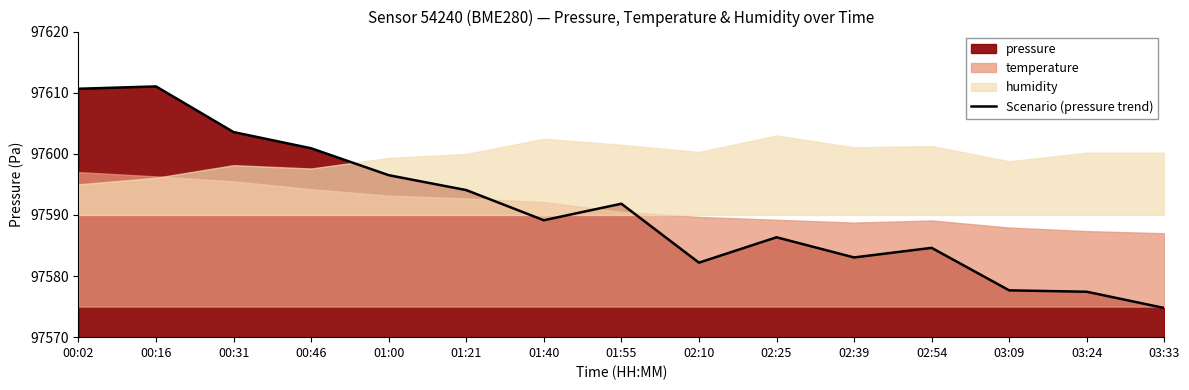

At which category does the data reach its first local valley?

01:40